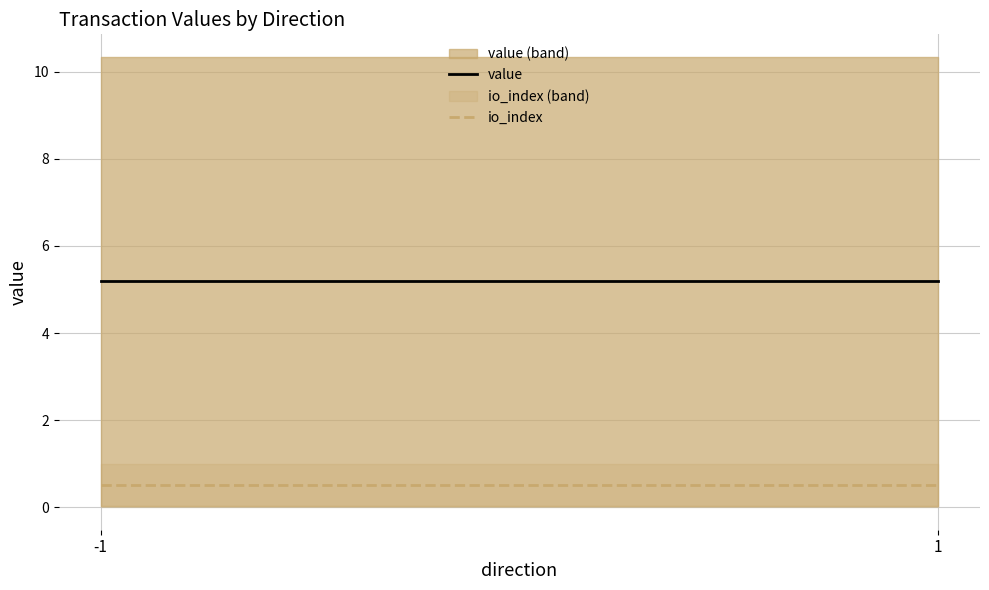

What is the sum of all value values?

10.4